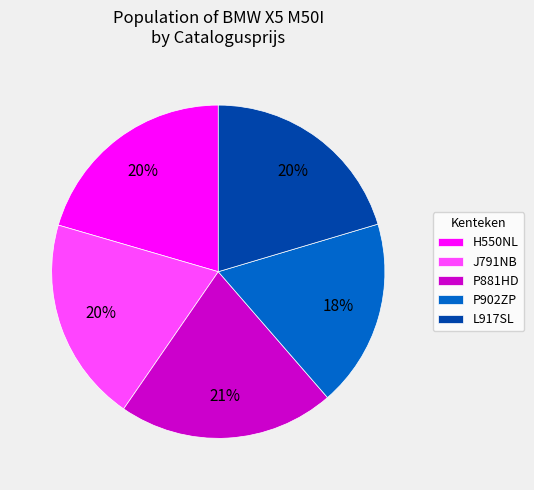

Combined, do P881HD and L917SL account for over 50%?

No